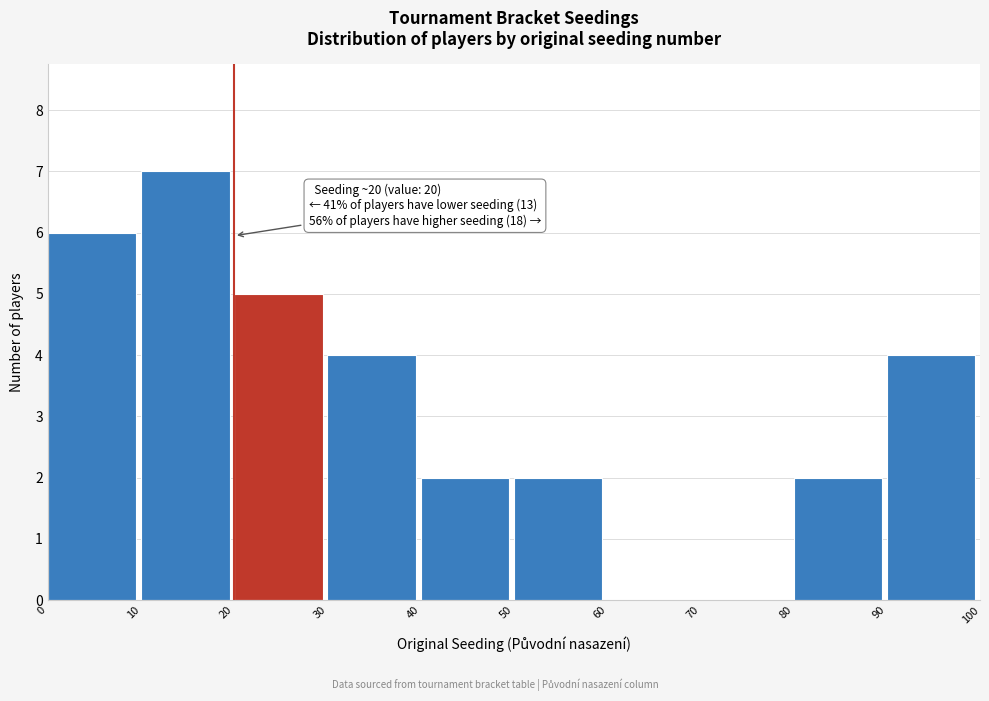

Which range on the x-axis has the tallest bar?

10 to 20